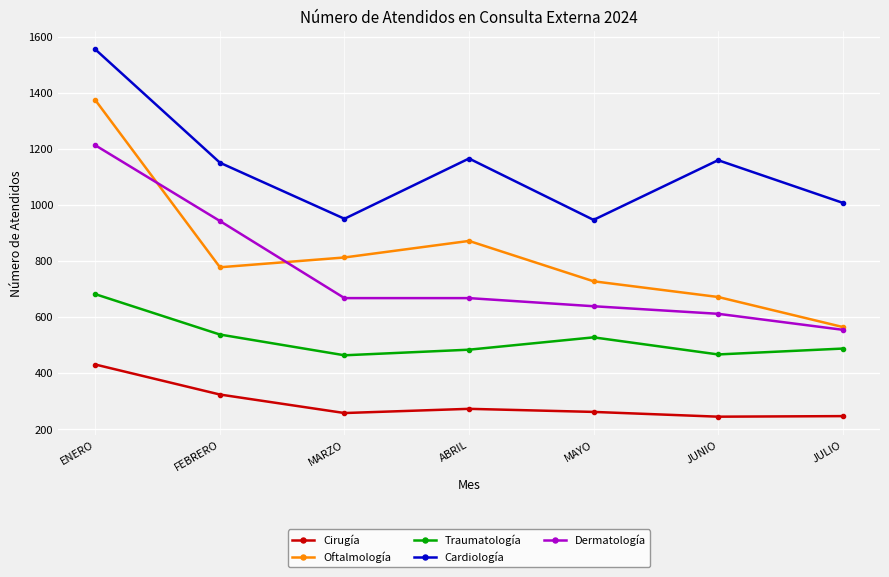

What is the sum of the Cardiología values at MARZO and ABRIL?

2117